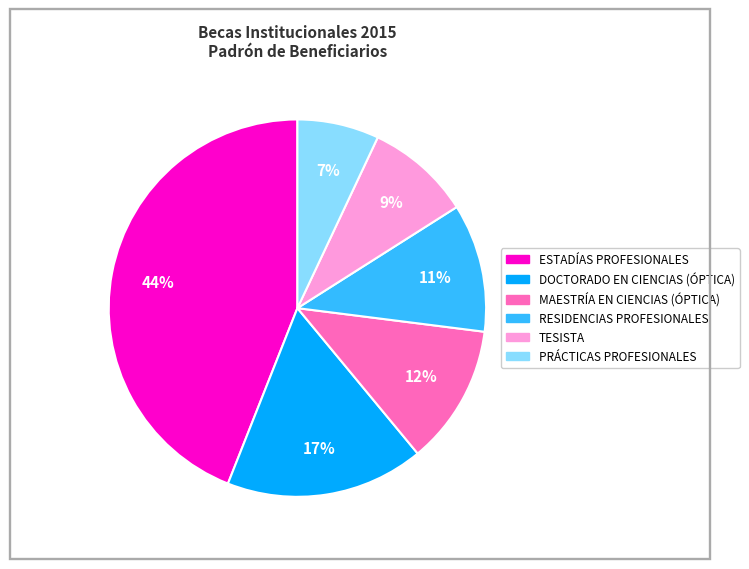

Is there a majority slice in this chart?

No